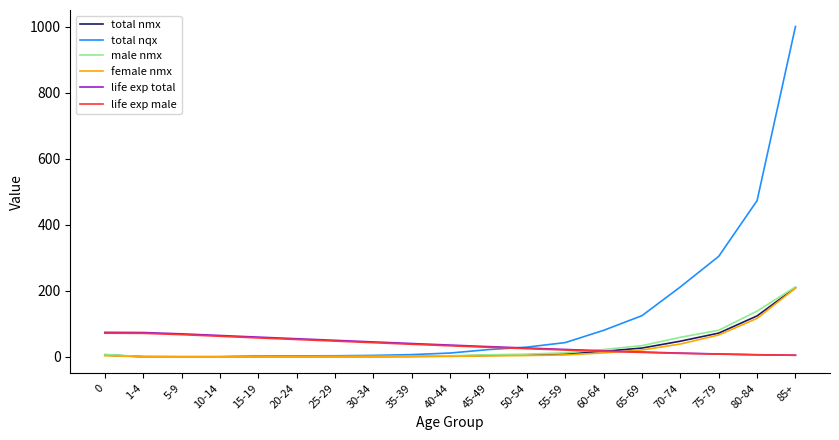

The value of total nqx at 55-59 is 43.1. True or false?

True